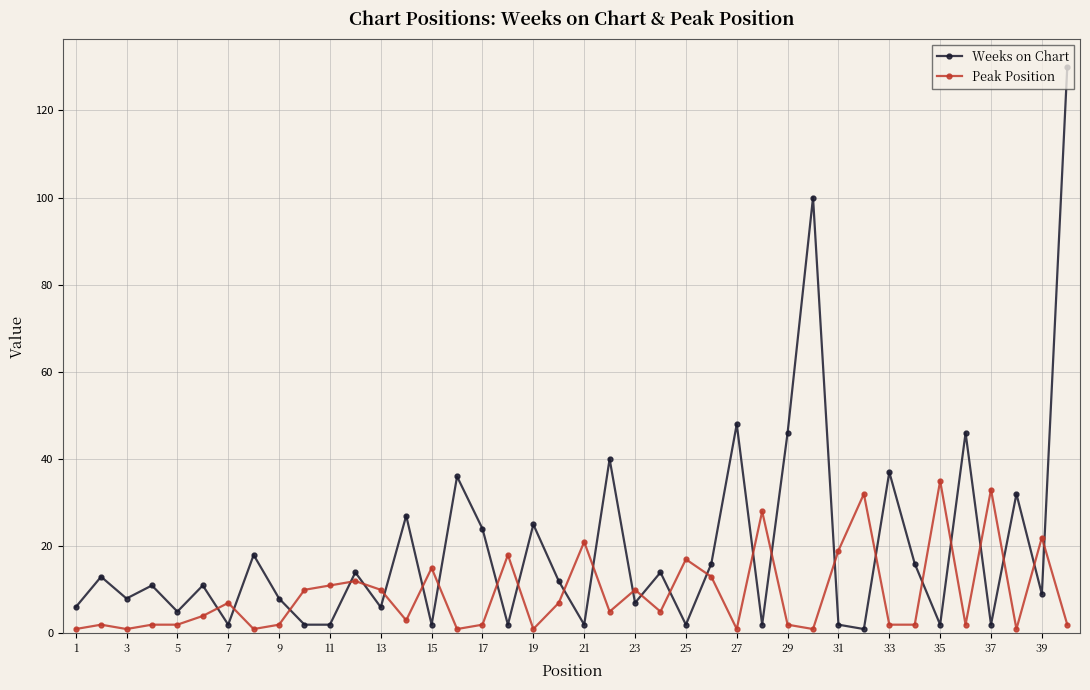

Rank the series by their maximum value, from lowest to highest.

Peak Position, Weeks on Chart